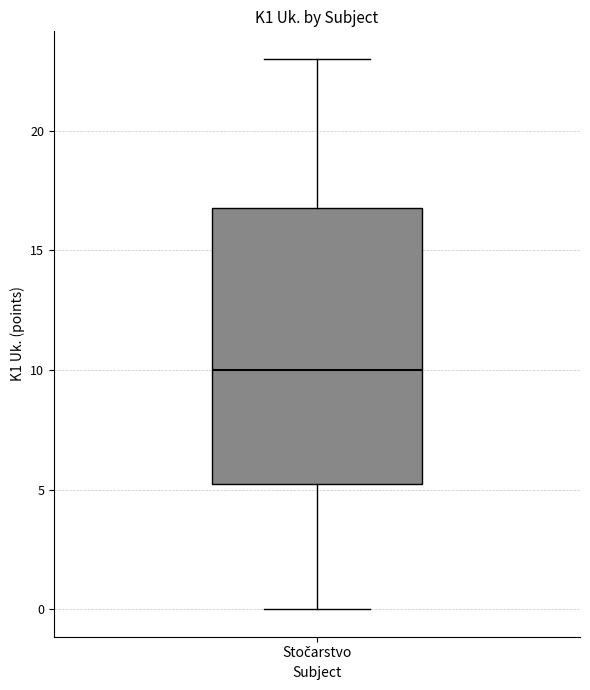

Read this box plot against the y-axis: the position of the median line, the range covered by the box, and the ends of both whiskers. The values are not printed on the chart, so give them approximately, as read against the axis.

median 10.0, box 5.5 to 17.0, whiskers 0.0 to 23.0